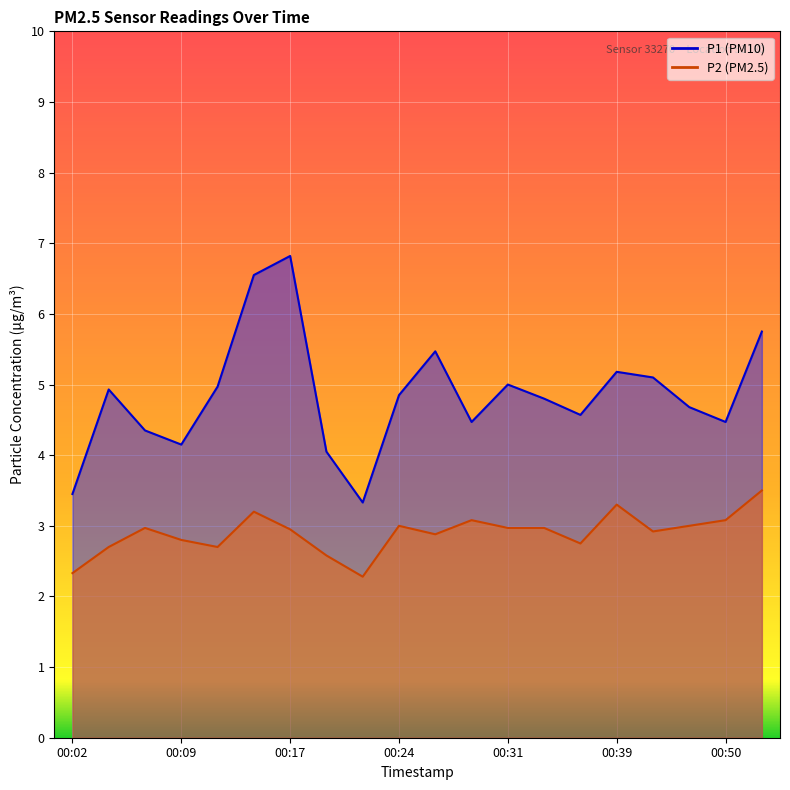

How many categories are shown in the chart?

20